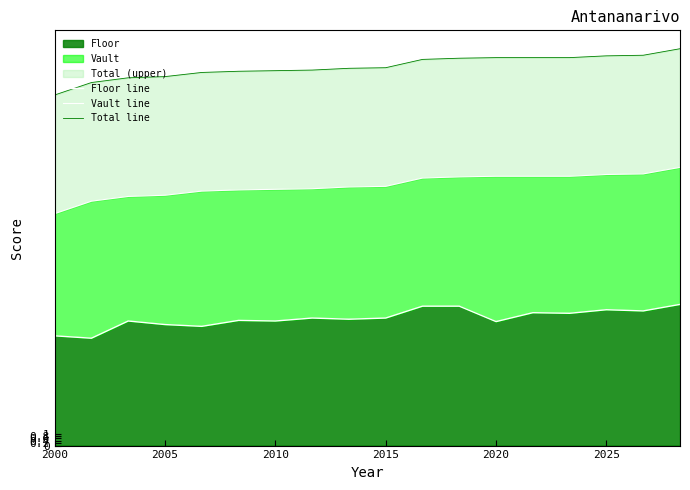

The value of Floor at 2010 is 4.8. True or false?

False